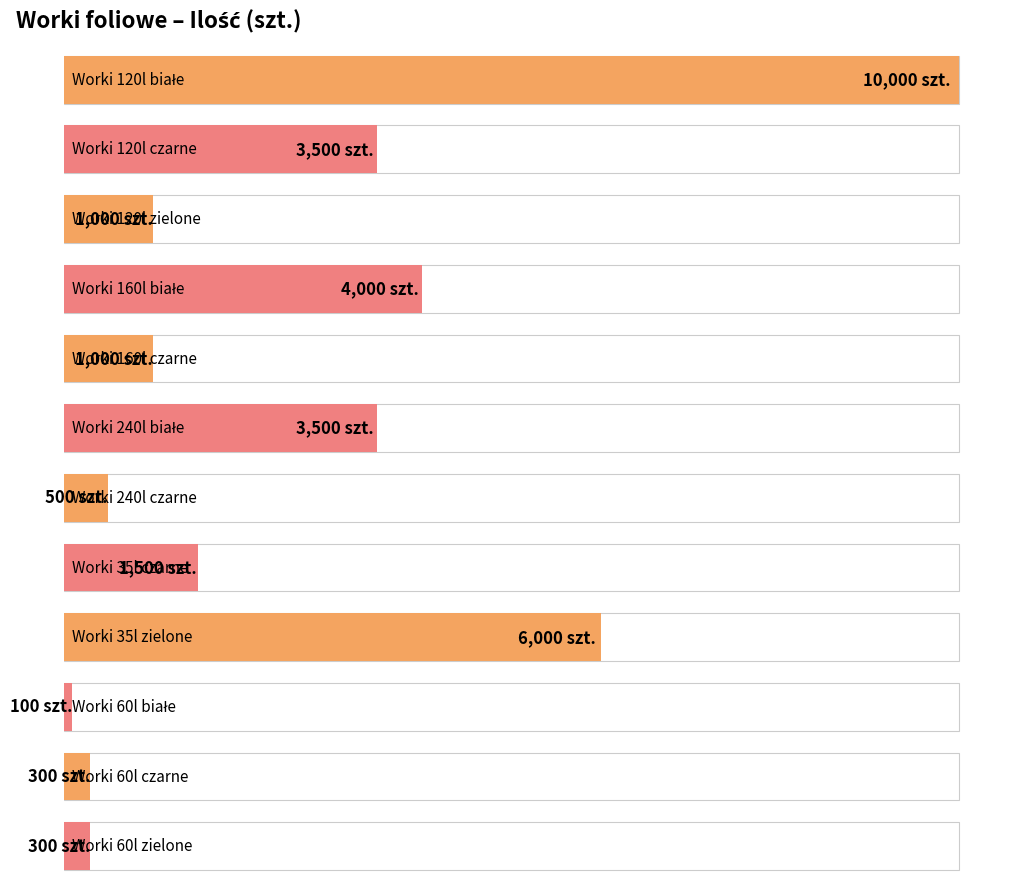

Rank the categories by value from highest to lowest.

Worki 120l białe, Worki 35l zielone, Worki 160l białe, Worki 120l czarne, Worki 240l białe, Worki 35l czarne, Worki 120l zielone, Worki 160l czarne, Worki 240l czarne, Worki 60l czarne, Worki 60l zielone, Worki 60l białe